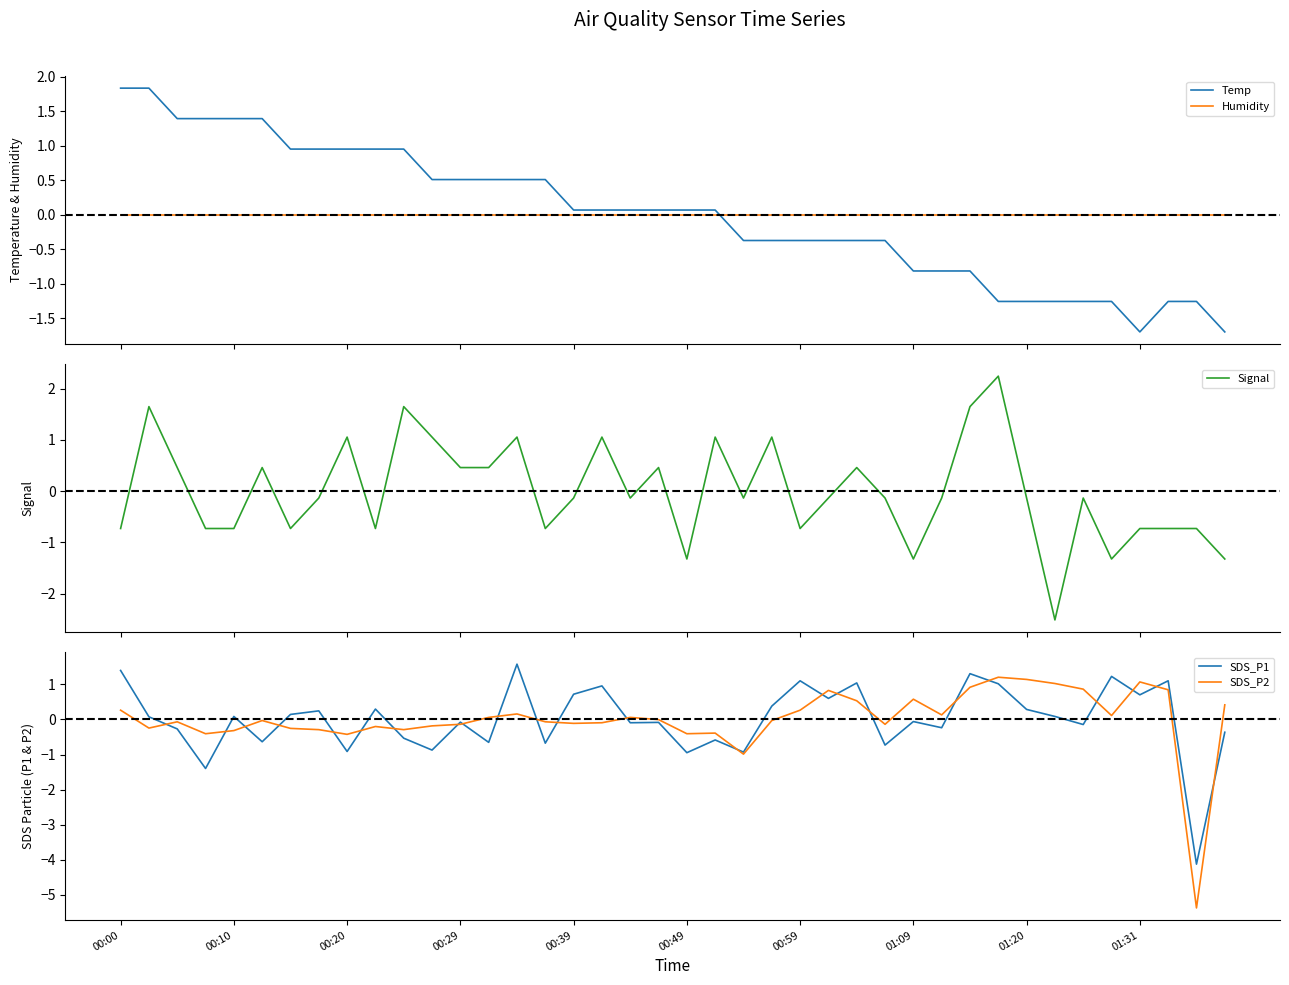

Which series ends up on top after the final intersection of Humidity and Temp?

Humidity